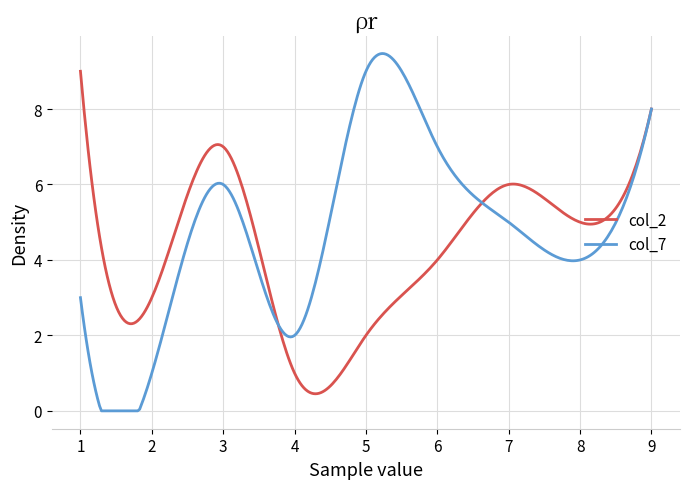

List the series in order of their peak value, lowest first.

col_2, col_7